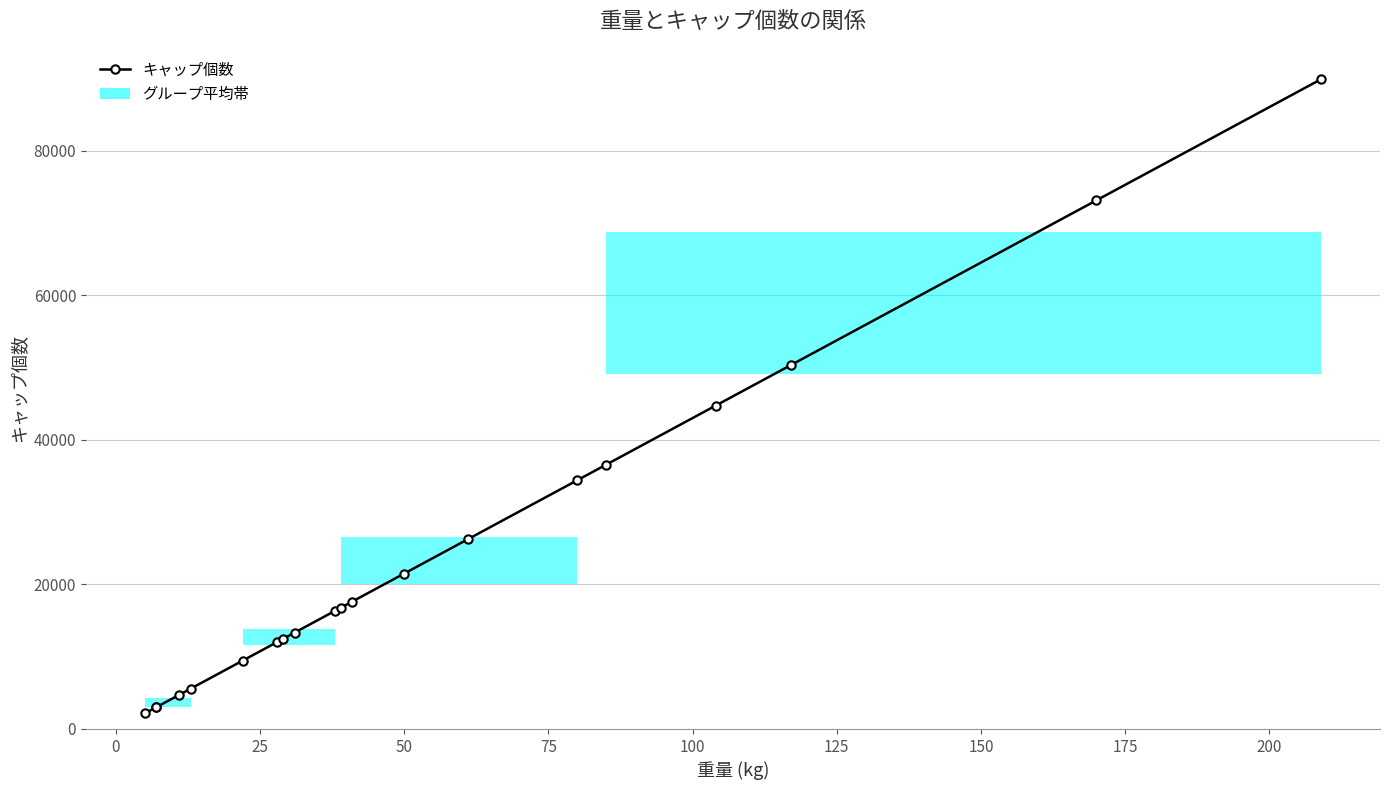

How many lines are shown in the chart?

1